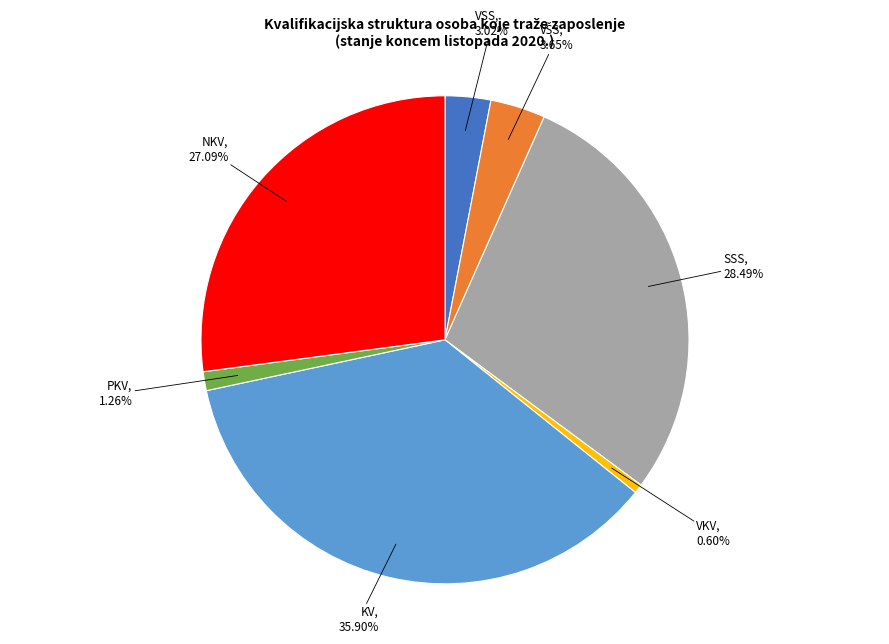

To the nearest percent, what is the difference between the largest and smallest slice percentages?

35%